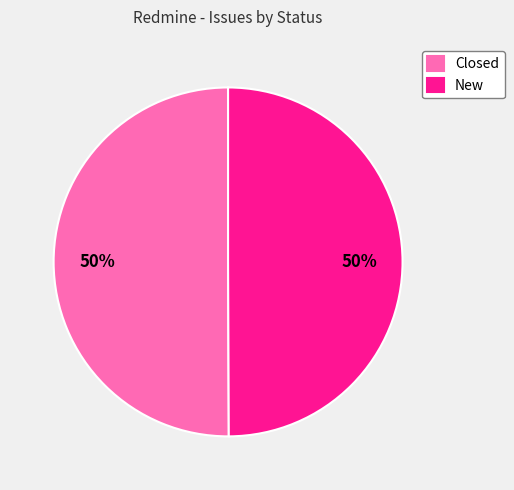

What is the ratio of the value at New to the value at Closed?

1.0